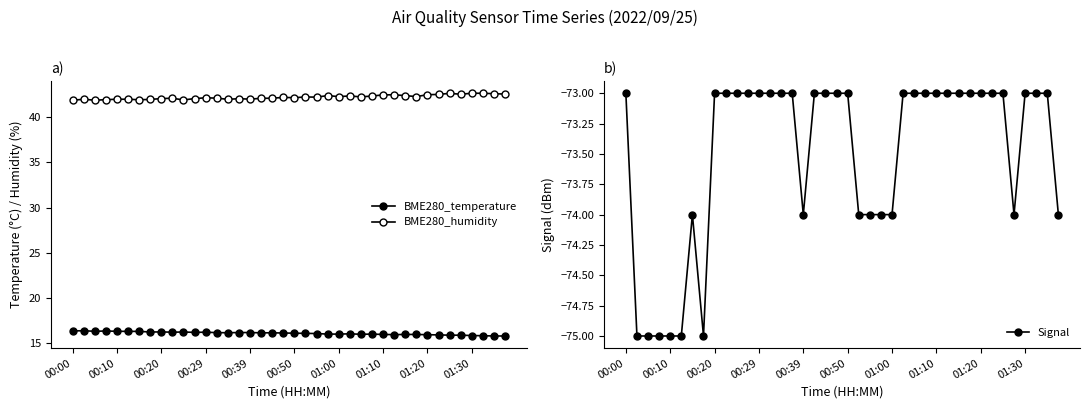

What is the minimum value for Signal?

-75